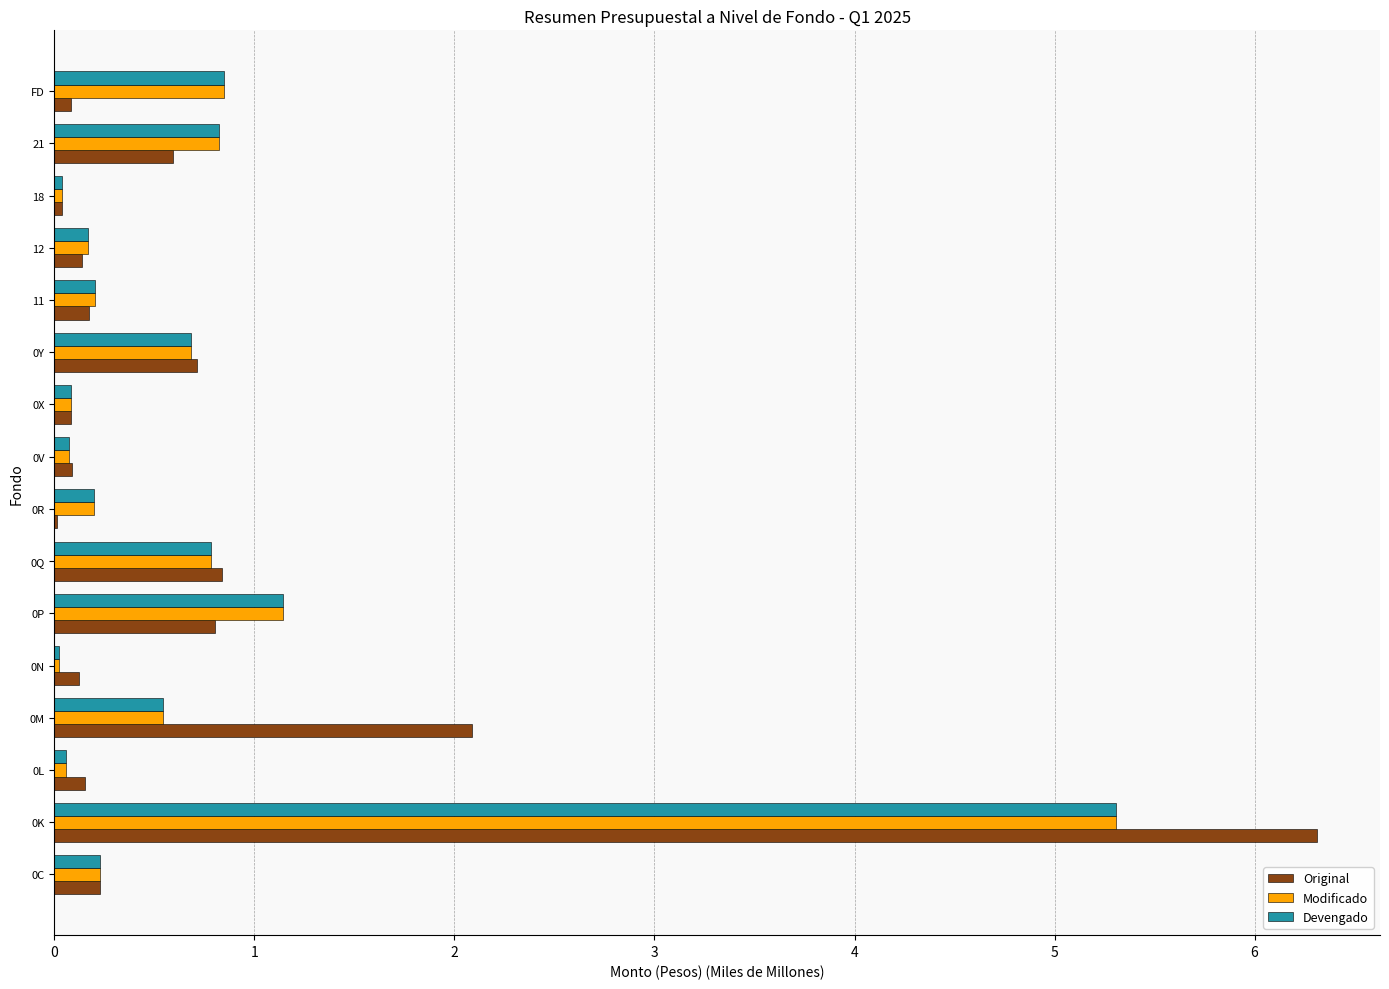

The value of Modificado at 0Q is 0.8. True or false?

True